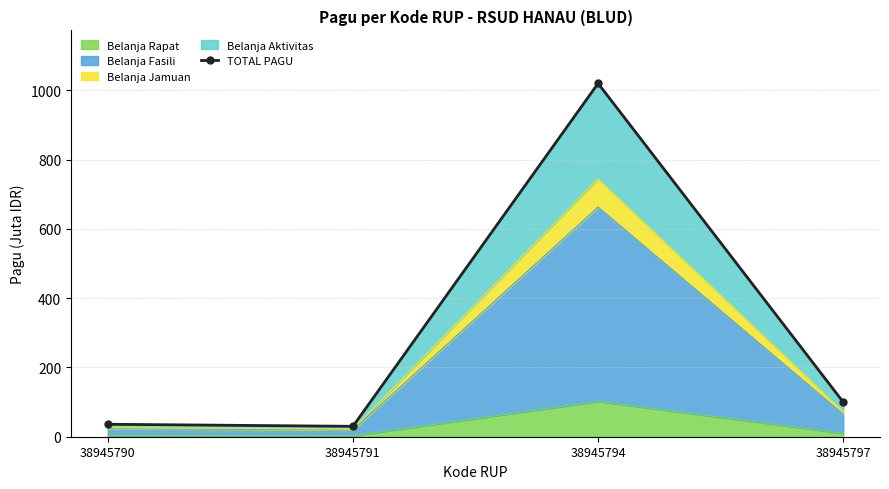

Count the number of categories in the chart.

4